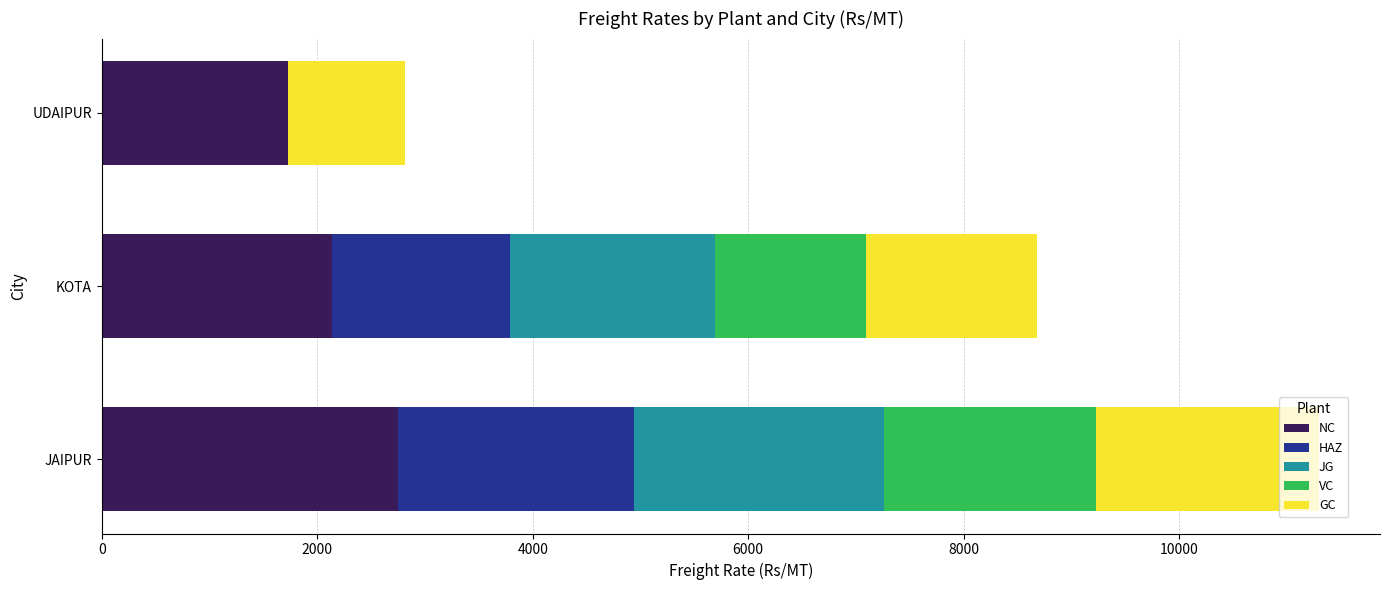

At which category is the sum across all series the highest?

JAIPUR